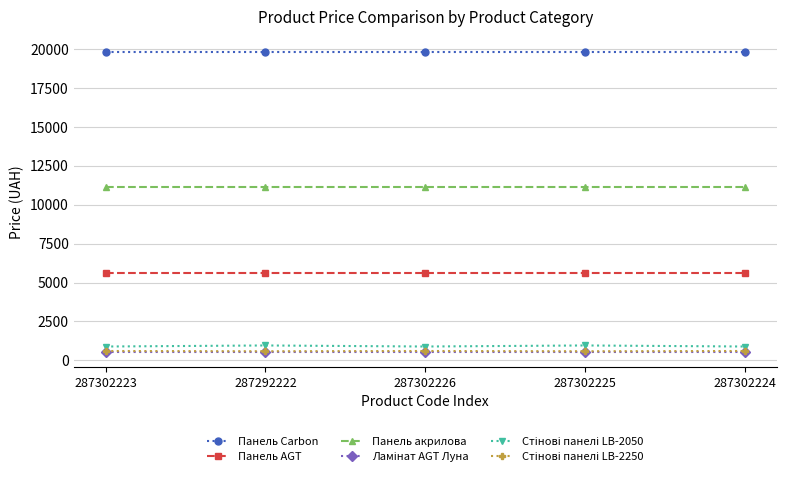

What is the maximum value for Панель Carbon?

19831.1